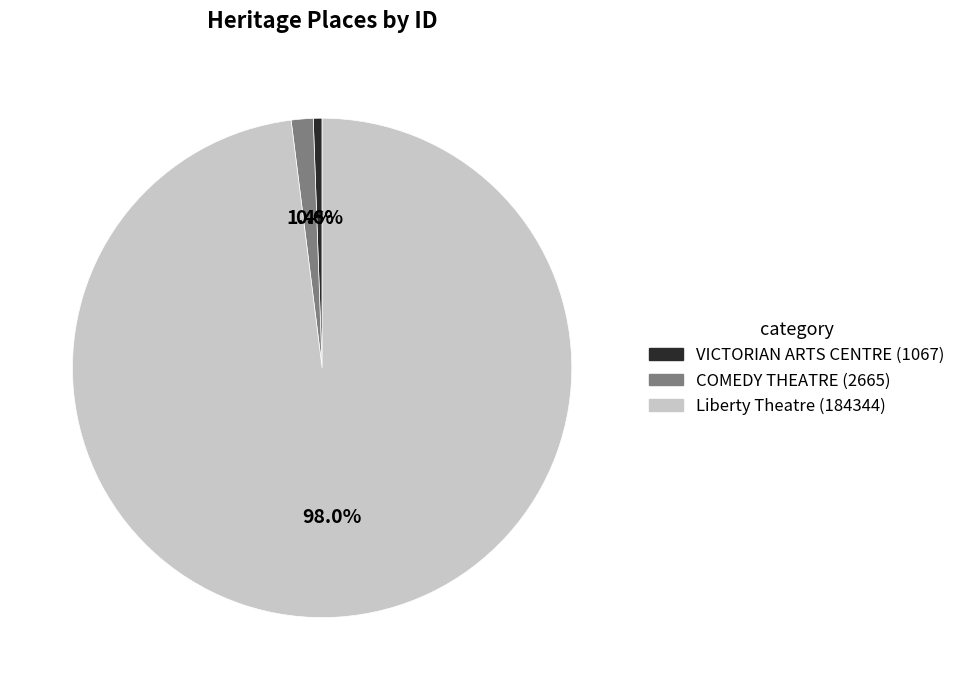

Which category has the smallest portion of the pie?

VICTORIAN ARTS CENTRE